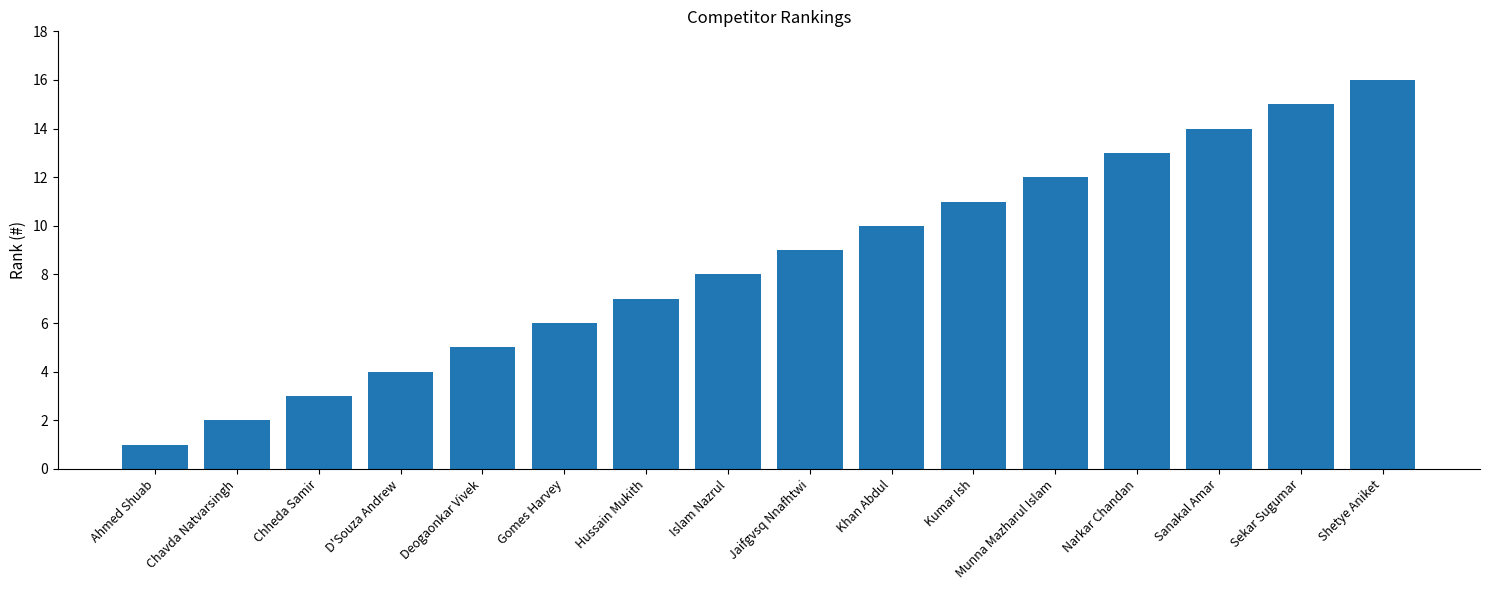

Reading right to left, transcribe all the data shown in this chart.

Shetye Aniket=16	Sekar Sugumar=15	Sanakal Amar=14	Narkar Chandan=13	Munna Mazharul Islam=12	Kumar Ish=11	Khan Abdul=10	Jaifgvsq Nnafhtwi=9	Islam Nazrul=8	Hussain Mukith=7	Gomes Harvey=6	Deogaonkar Vivek=5	D'Souza Andrew=4	Chheda Samir=3	Chavda Natvarsingh=2	Ahmed Shuab=1